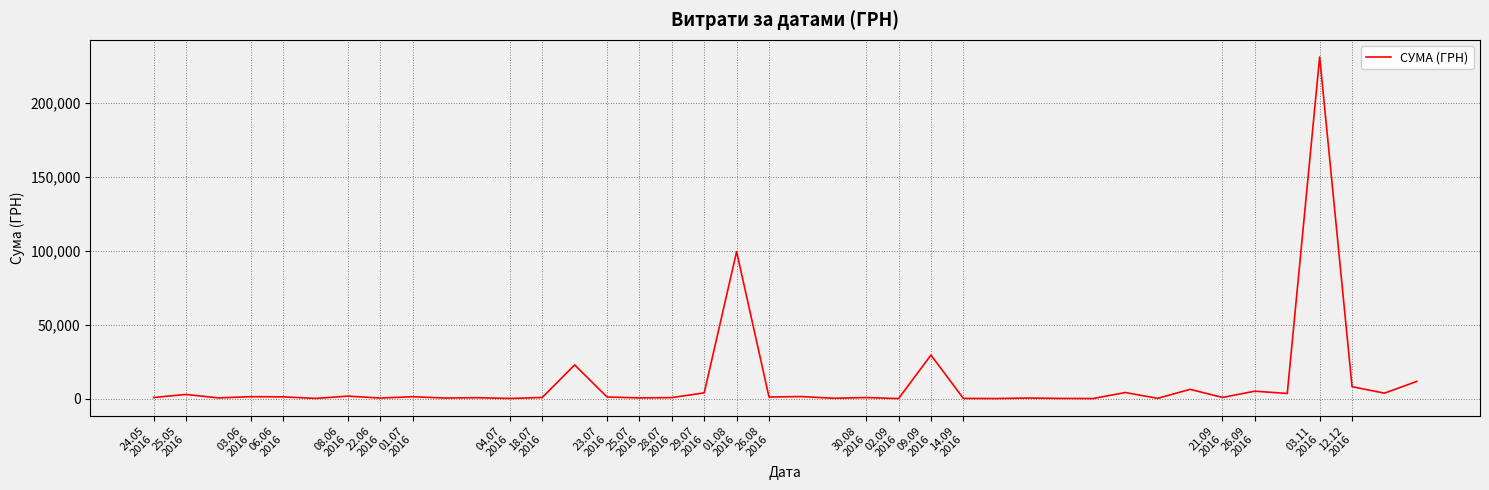

What is the difference between the maximum and second lowest values?

230810.6